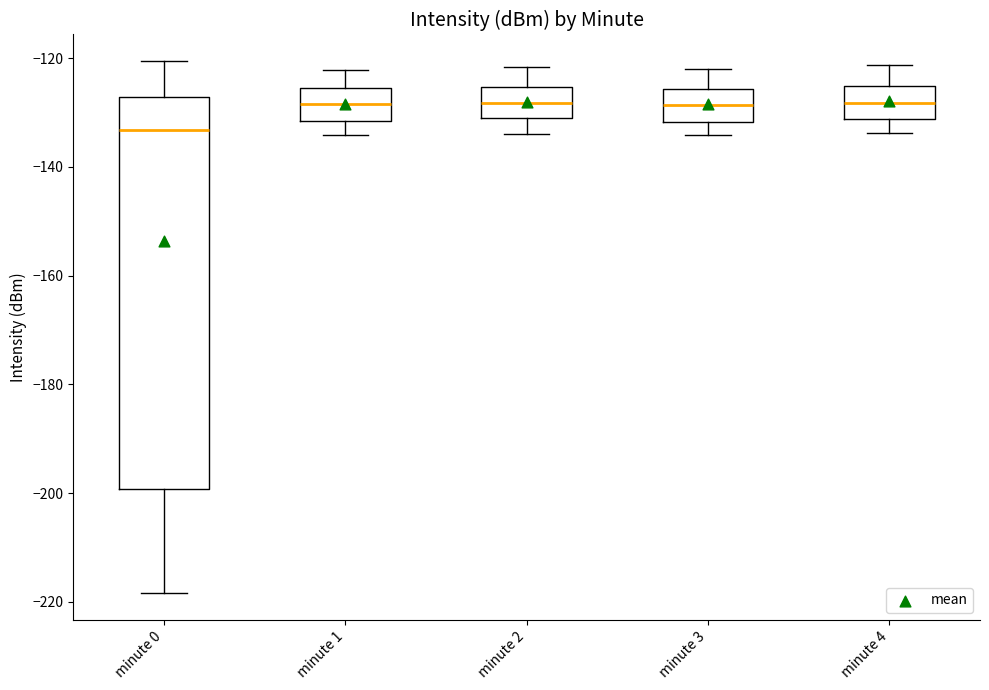

Reading left to right, read every box against the y-axis: the position of its median line, the range the box covers, and the ends of its whiskers. The values are not printed on the chart, so give them approximately, as read against the axis.

minute 0: median -134, box -200 to -128, whiskers -218 to -120
minute 1: median -128, box -132 to -126, whiskers -134 to -122
minute 2: median -128, box -132 to -126, whiskers -134 to -122
minute 3: median -128, box -132 to -126, whiskers -134 to -122
minute 4: median -128, box -132 to -126, whiskers -134 to -122